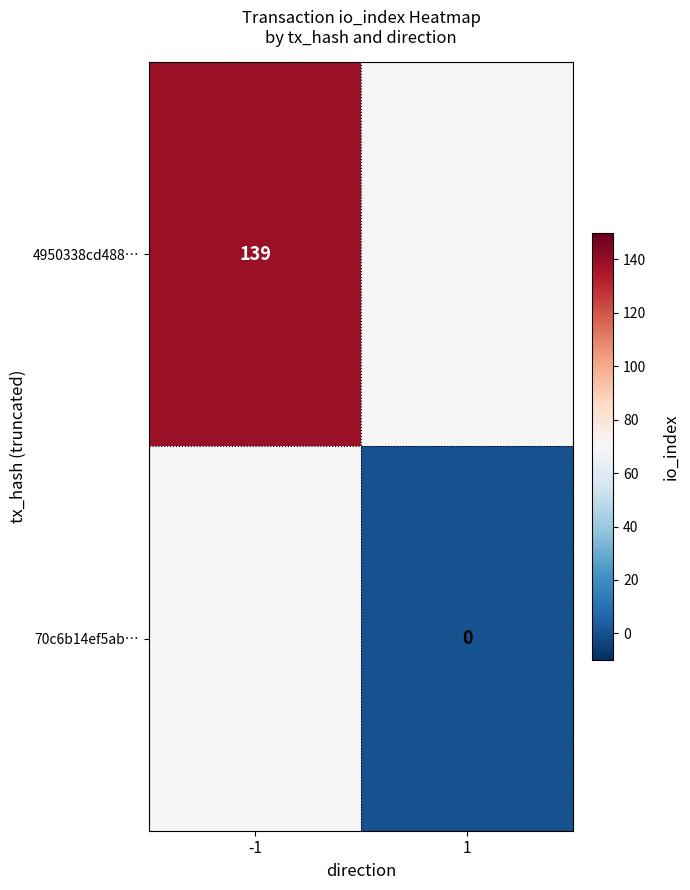

Which series has the largest range (max minus min)?

4950338cd488…